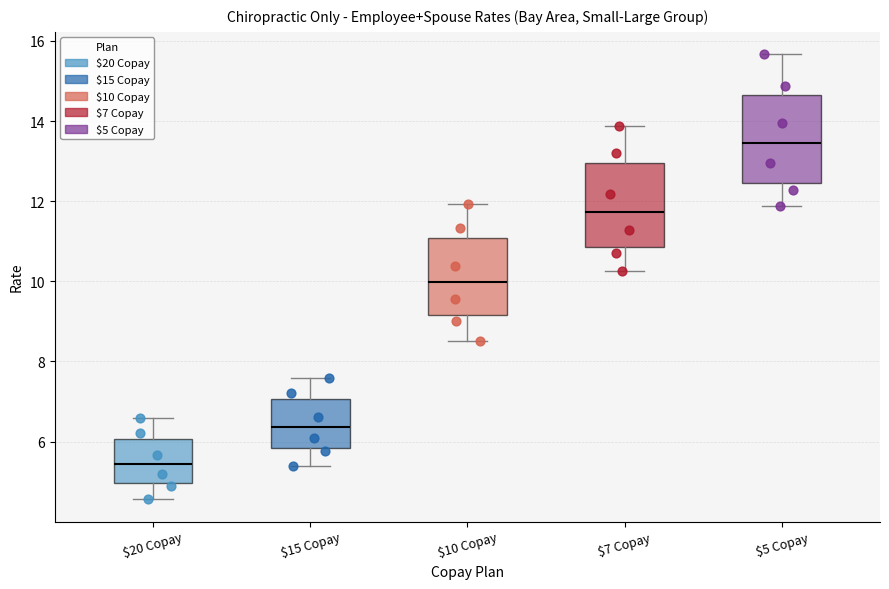

Reading left to right, transcribe this box plot: for each box, give where its median line is, the range the box spans, and where its two whiskers end, as read against the y-axis. The values are not printed on the chart, so give them approximately, as read against the axis.

$20 Copay: median 5.4, box 5.0 to 6.0, whiskers 4.6 to 6.6
$15 Copay: median 6.4, box 5.8 to 7.0, whiskers 5.4 to 7.6
$10 Copay: median 10.0, box 9.2 to 11.0, whiskers 8.6 to 12.0
$7 Copay: median 11.8, box 10.8 to 13.0, whiskers 10.2 to 13.8
$5 Copay: median 13.4, box 12.4 to 14.6, whiskers 11.8 to 15.6